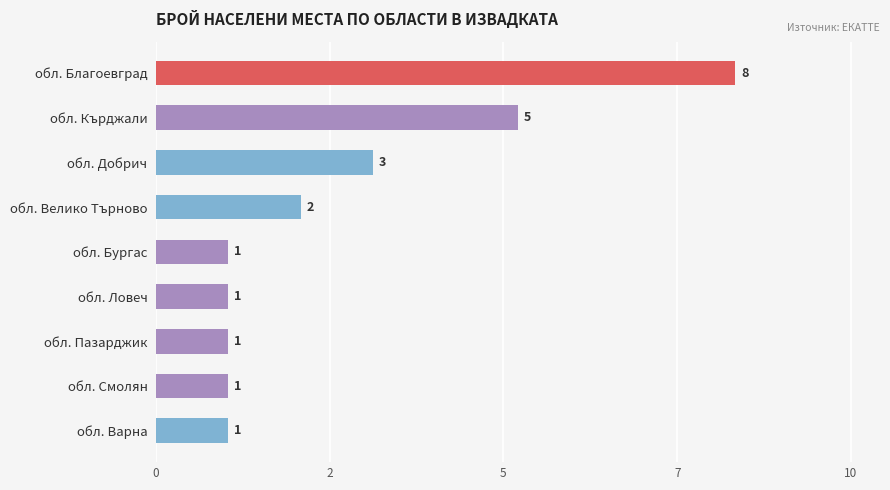

Are the bars horizontal?

Yes